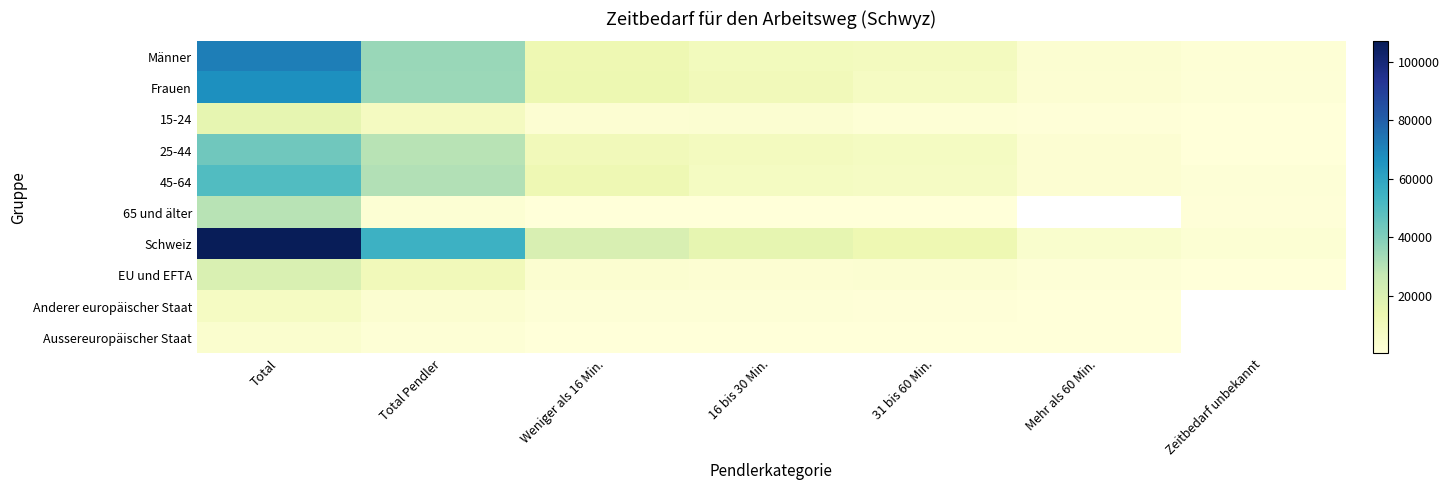

What value does the Schweiz series have at Zeitbedarf unbekannt?

1939.7